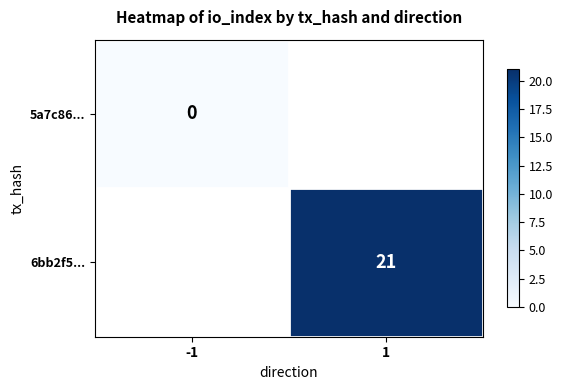

Read the 6bb2f5... value at 1.

21.0